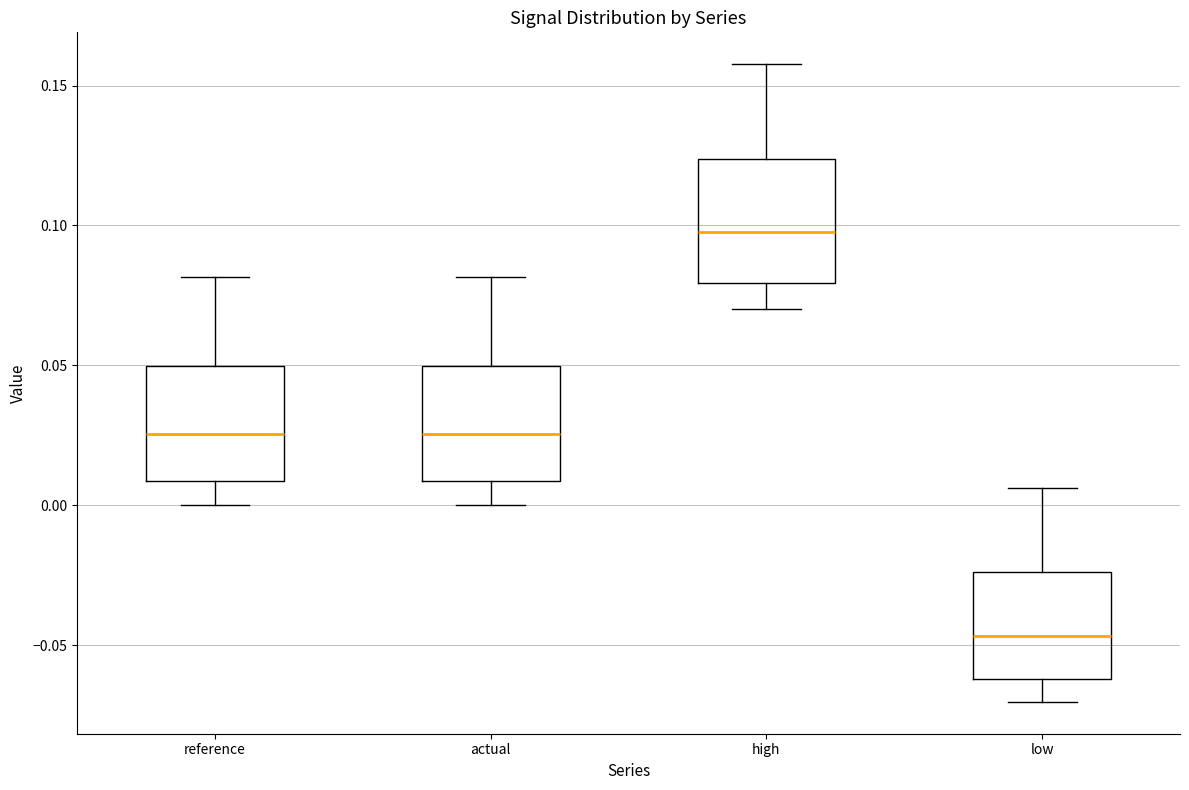

Where is the upper edge of the box for high on the y-axis? The values are not printed on the chart, so give them approximately, as read against the axis.

0.125